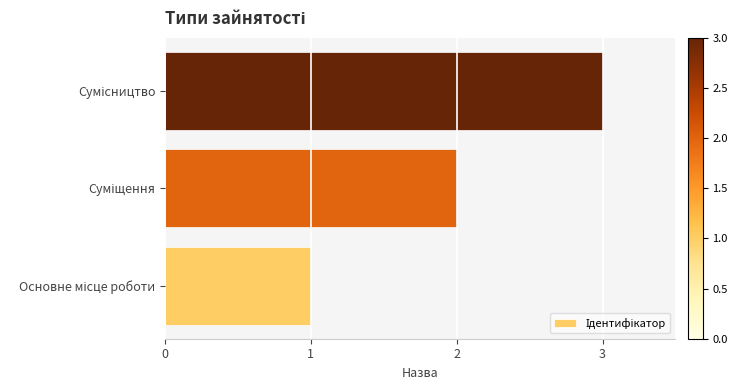

Are the bars horizontal?

Yes